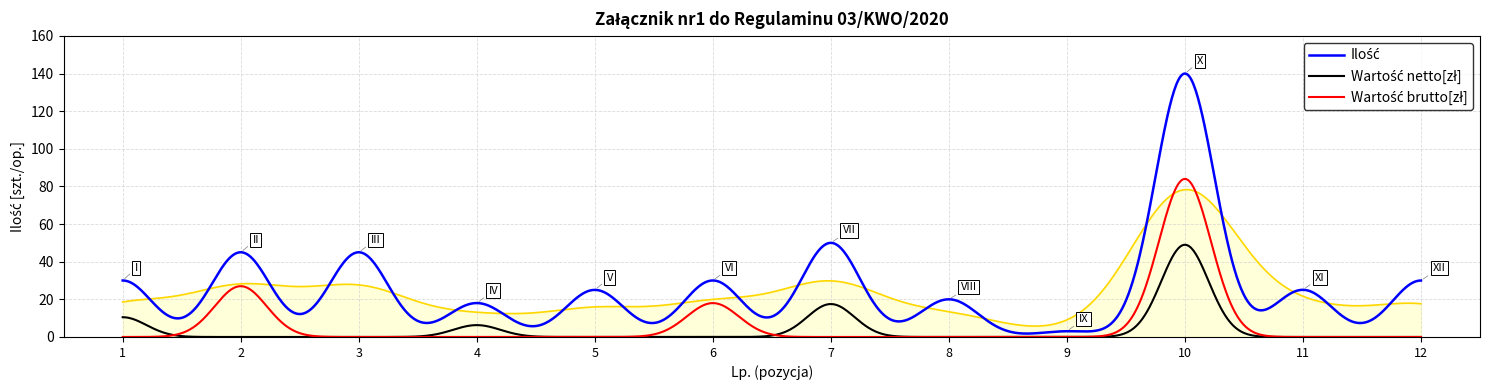

True or false: Wartość brutto[zł] has more than 0 interior local peaks.

False